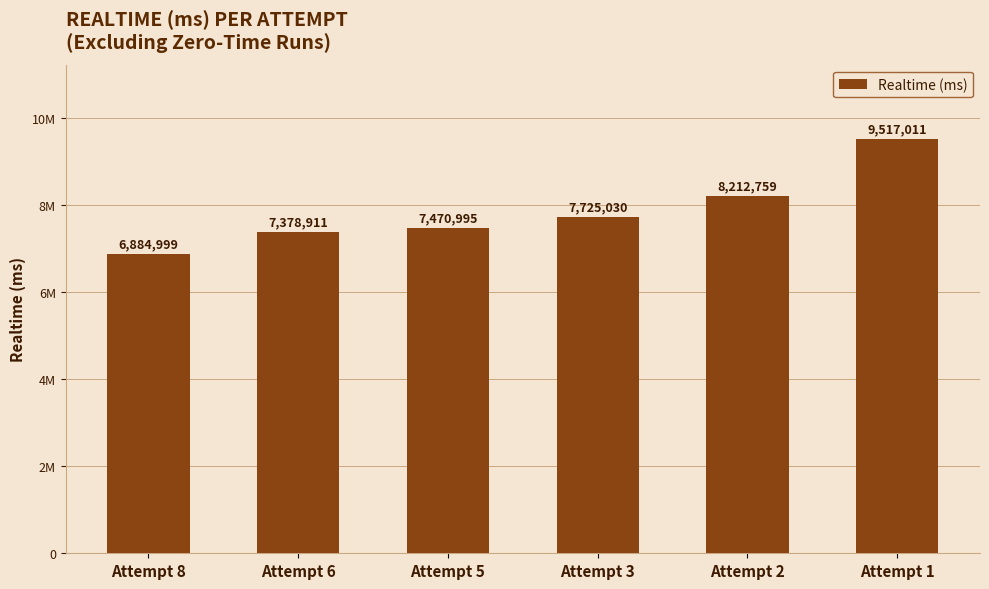

At which label does the data first exceed 7725030?

Attempt 2